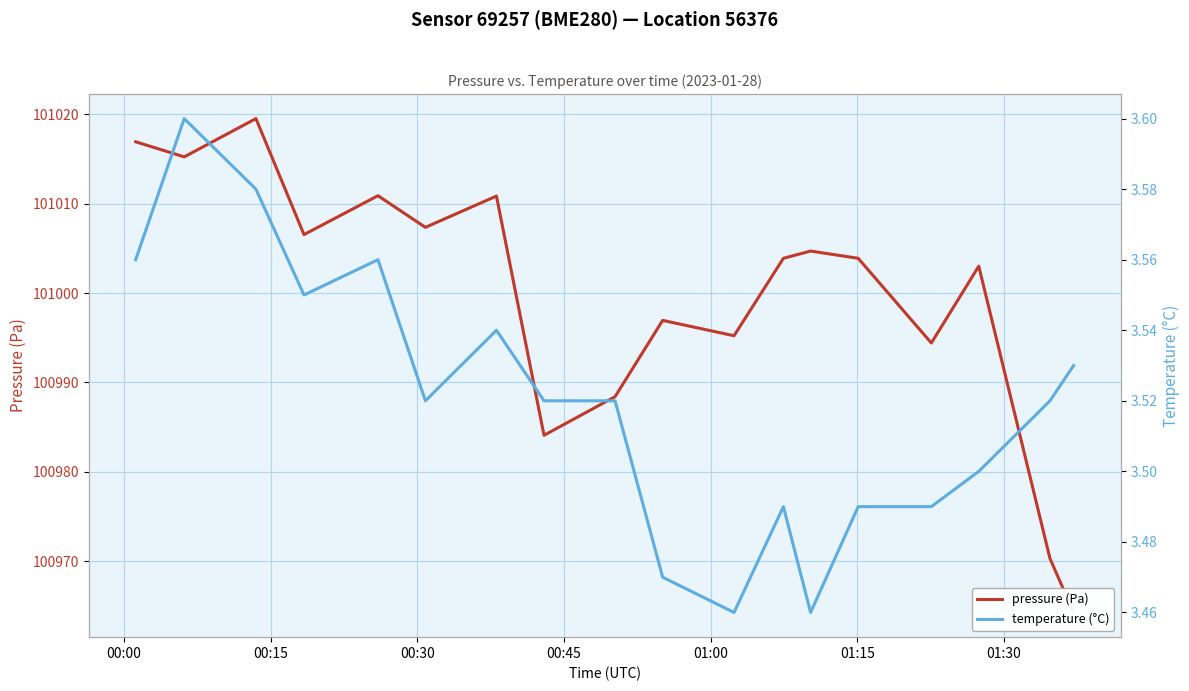

Is this an area chart (filled region under the line)?

No